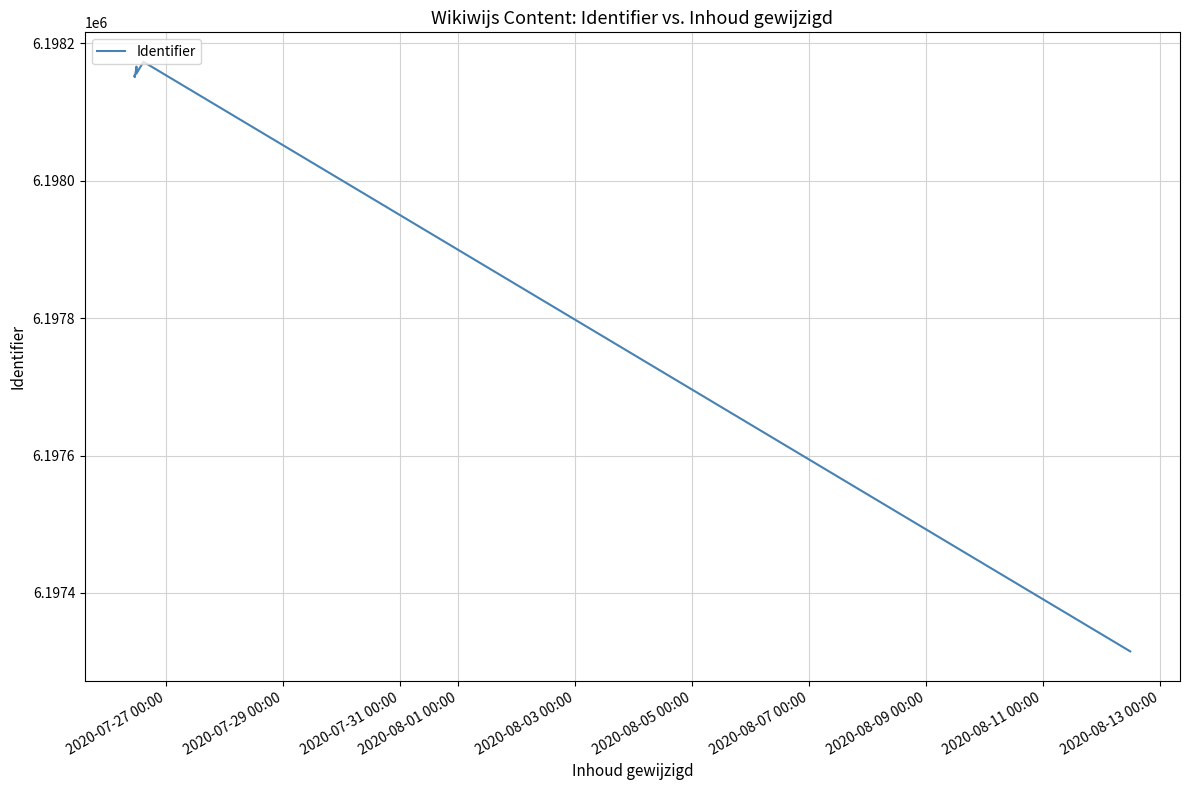

What is the difference between the maximum and minimum values?

858